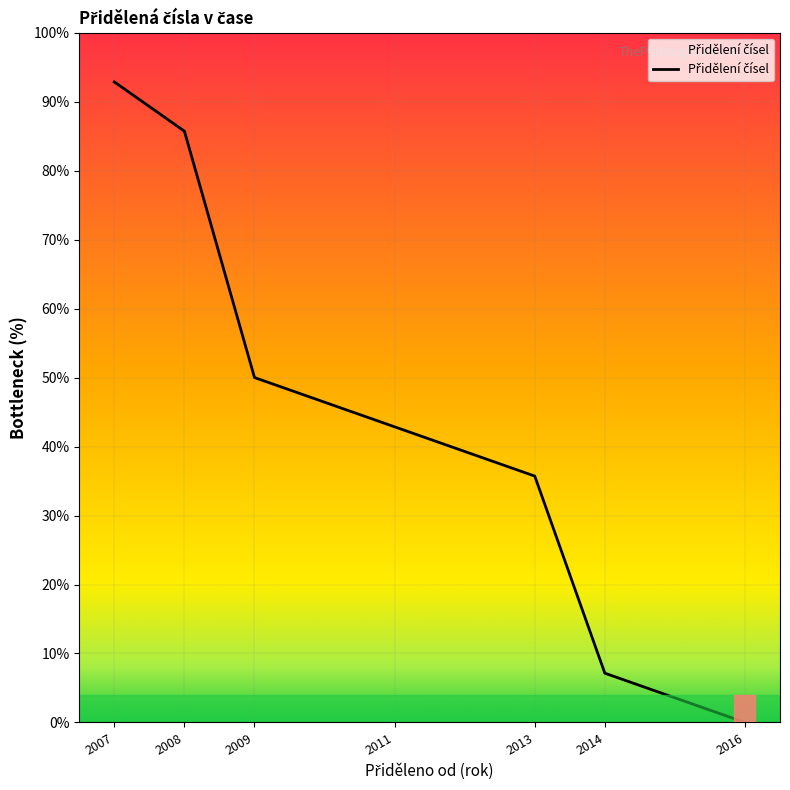

Is this an area chart (filled region under the line)?

No